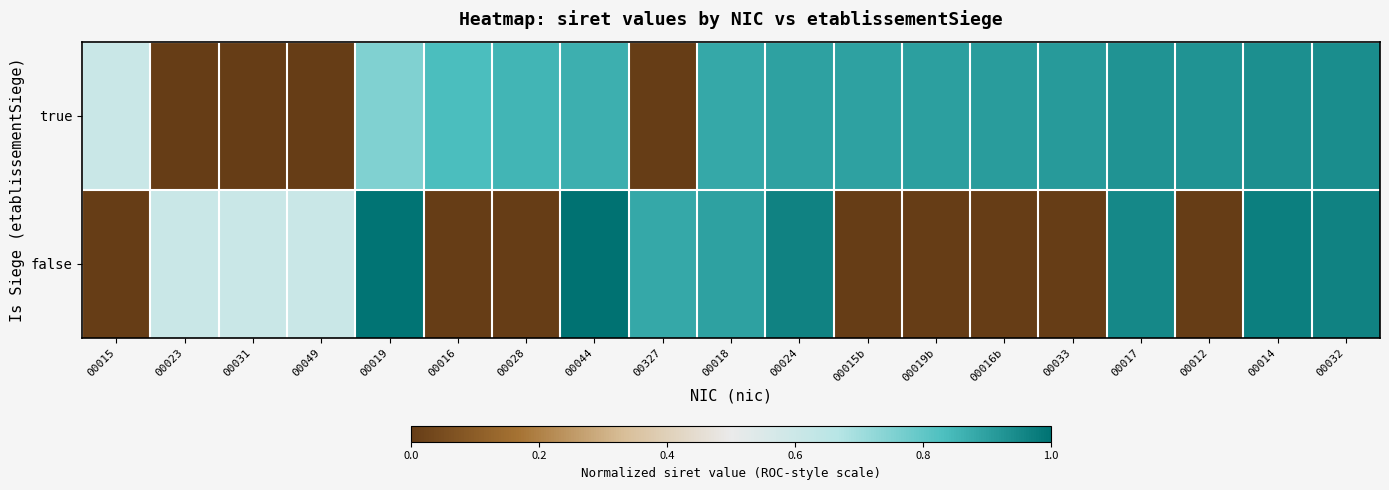

At which category does the chart reach its minimum across all series?

00023